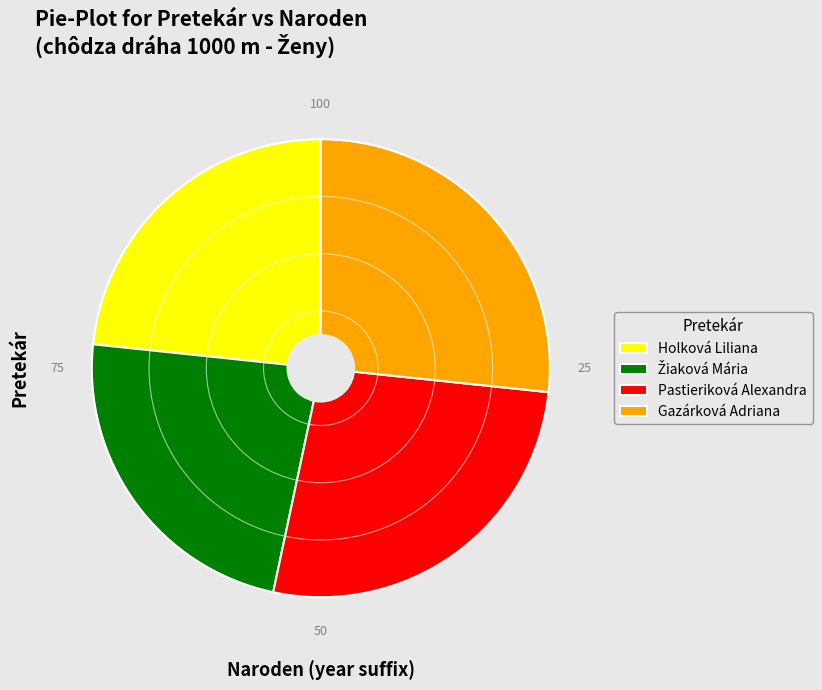

The Gazárková Adriana slice represents 21% of the pie. True or false?

False